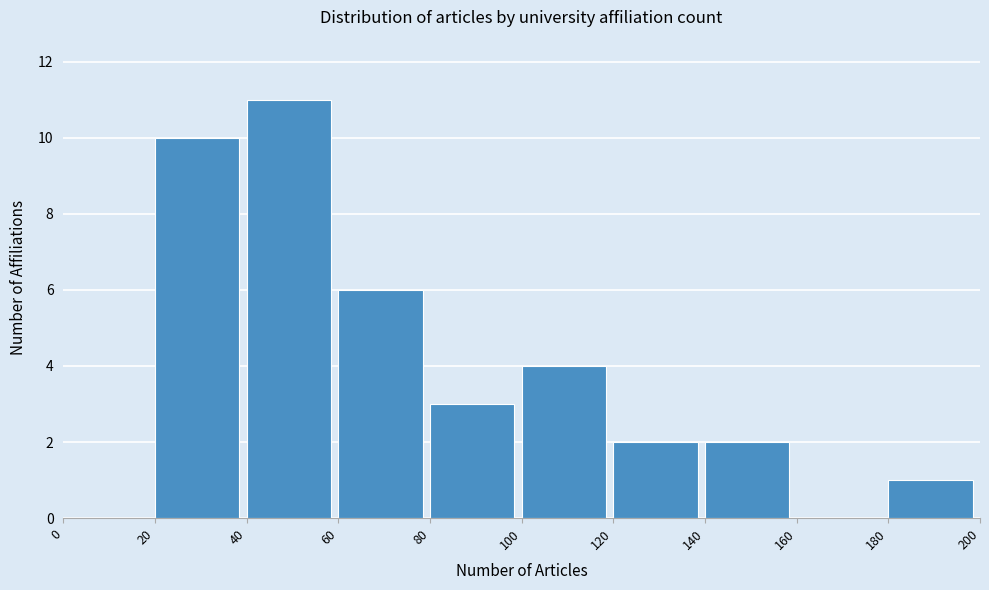

Reading left to right, transcribe this chart: for each bar, give the range it covers on the x-axis and its height. The values are not printed on the chart, so give them approximately, as read against the axis.

0 to 20: 0
20 to 40: 10
40 to 60: 11
60 to 80: 6
80 to 100: 3
100 to 120: 4
120 to 140: 2
140 to 160: 2
160 to 180: 0
180 to 200: 1